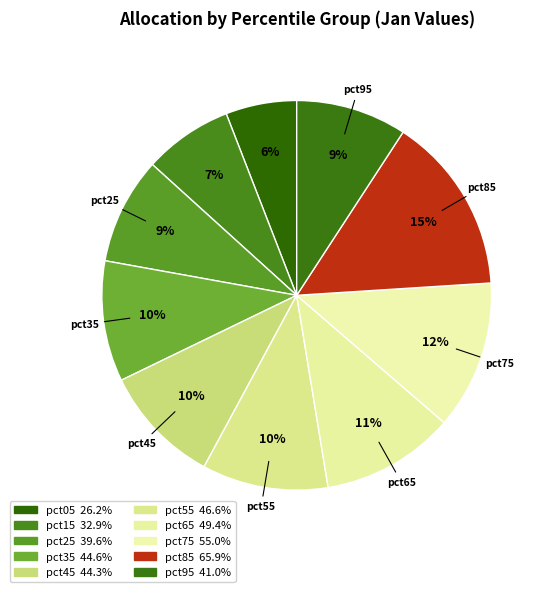

To the nearest percent, what is the difference between the largest and smallest slice percentages?

9%